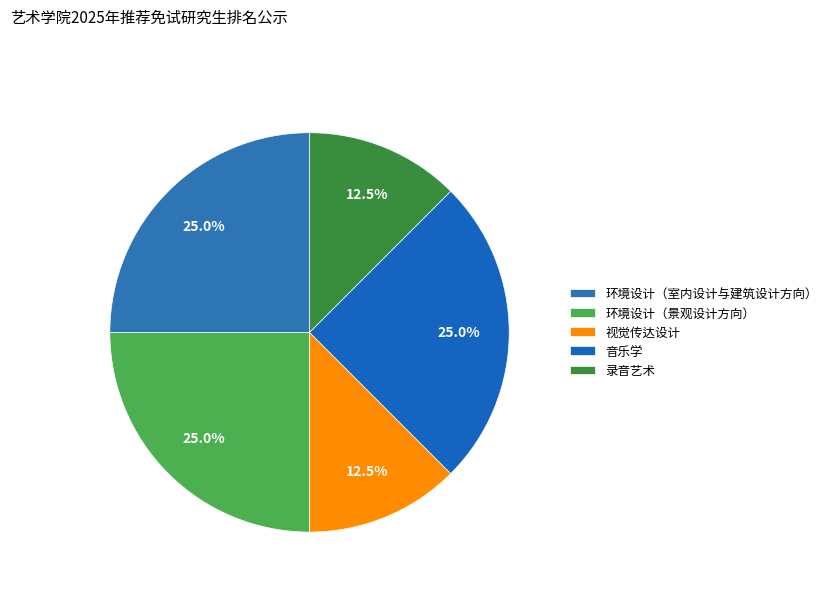

How many segments does this pie chart have?

5